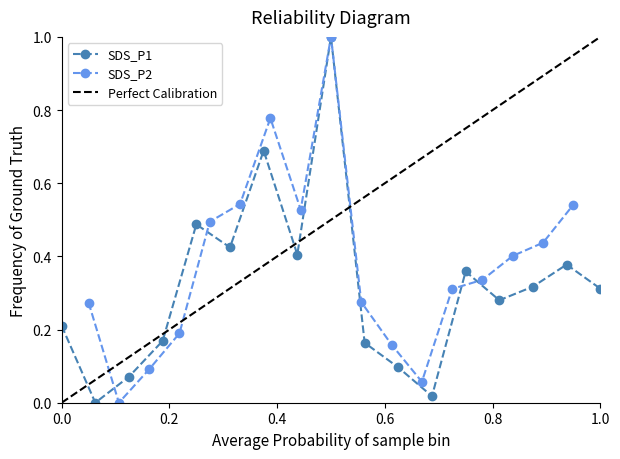

What are all the series names shown in the legend?

SDS_P1, SDS_P2